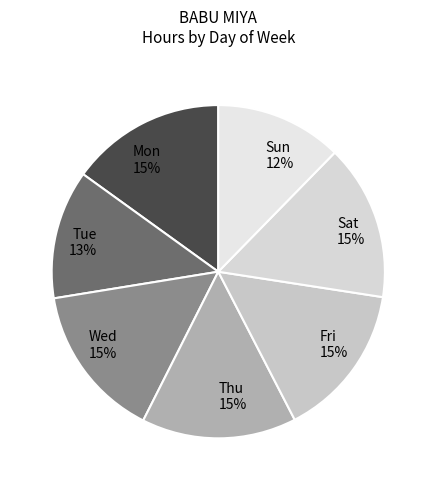

The Wed slice represents 15% of the pie. True or false?

True